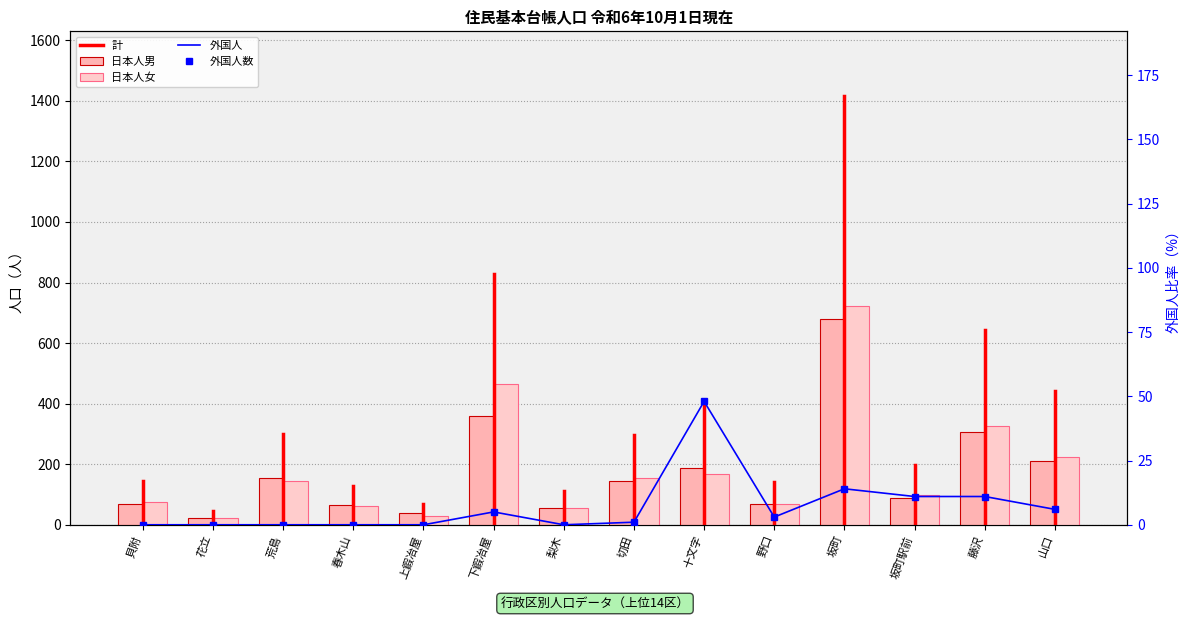

What is the label of the 9th bar from the right?

下鍜冶屋